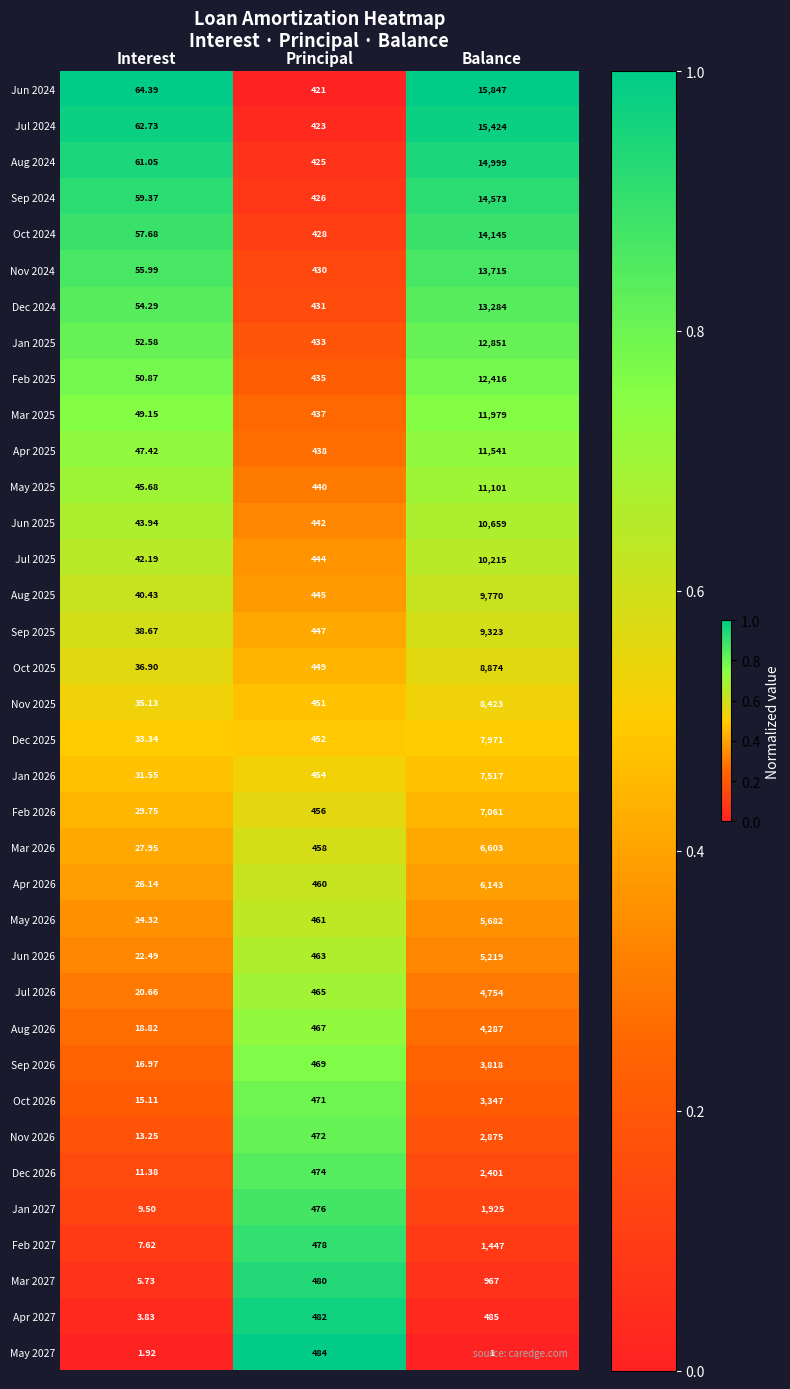

At which category is the sum across all series the highest?

Balance